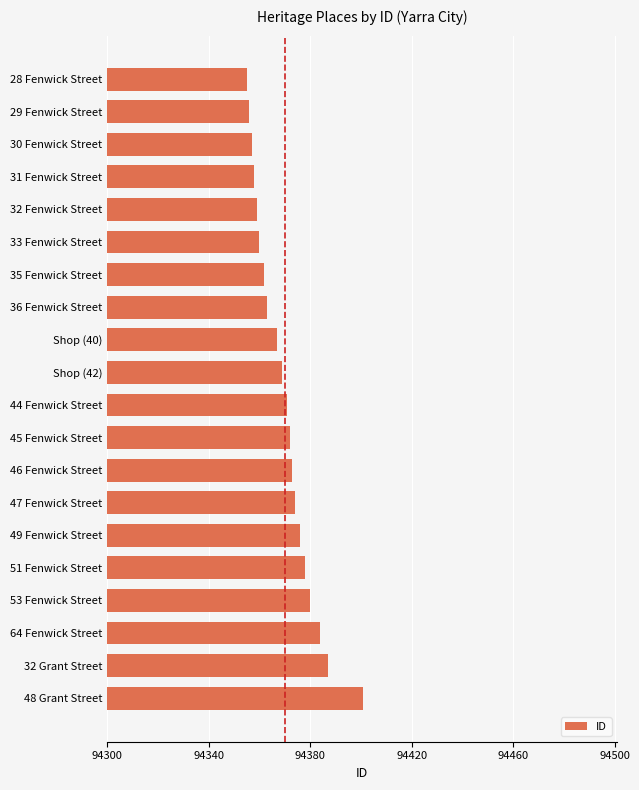

The chart shows a value of 94371 at 44 Fenwick Street. True or false?

True